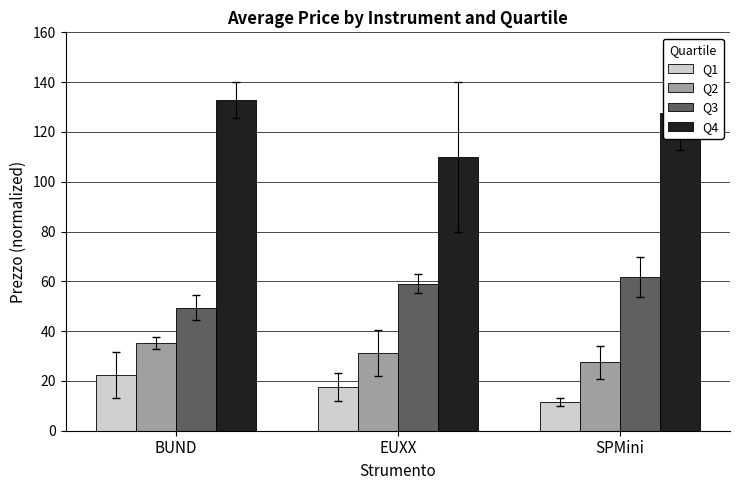

What is the difference between the Q3 values at EUXX and SPMini?

2.6